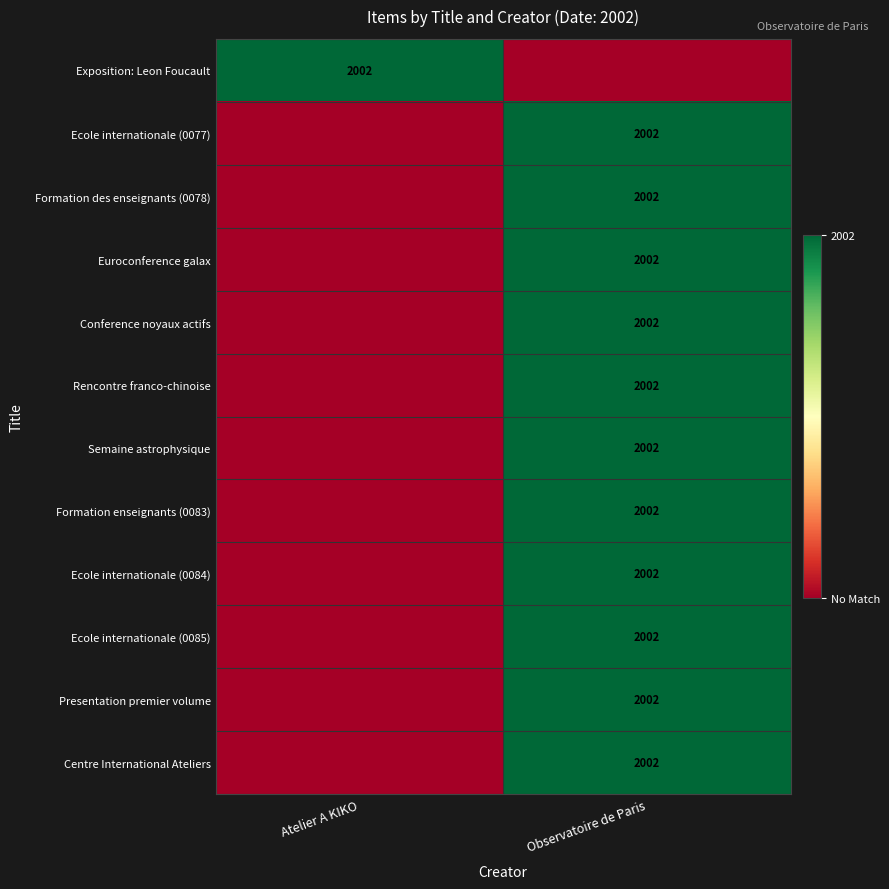

Is it true that Rencontre franco-chinoise equals 2002 at Observatoire de Paris?

True